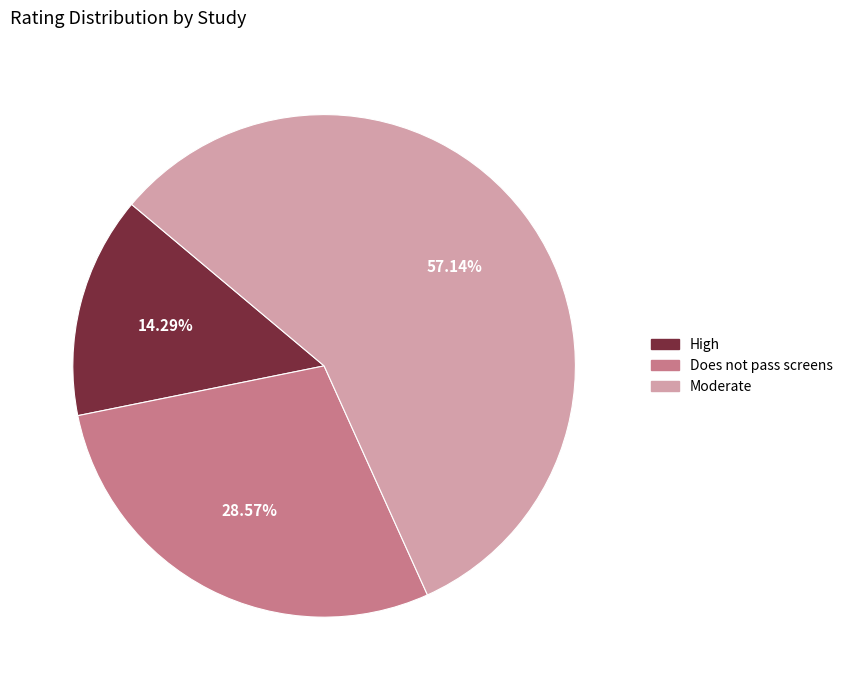

Is there any slice that represents more than half of the pie?

Yes